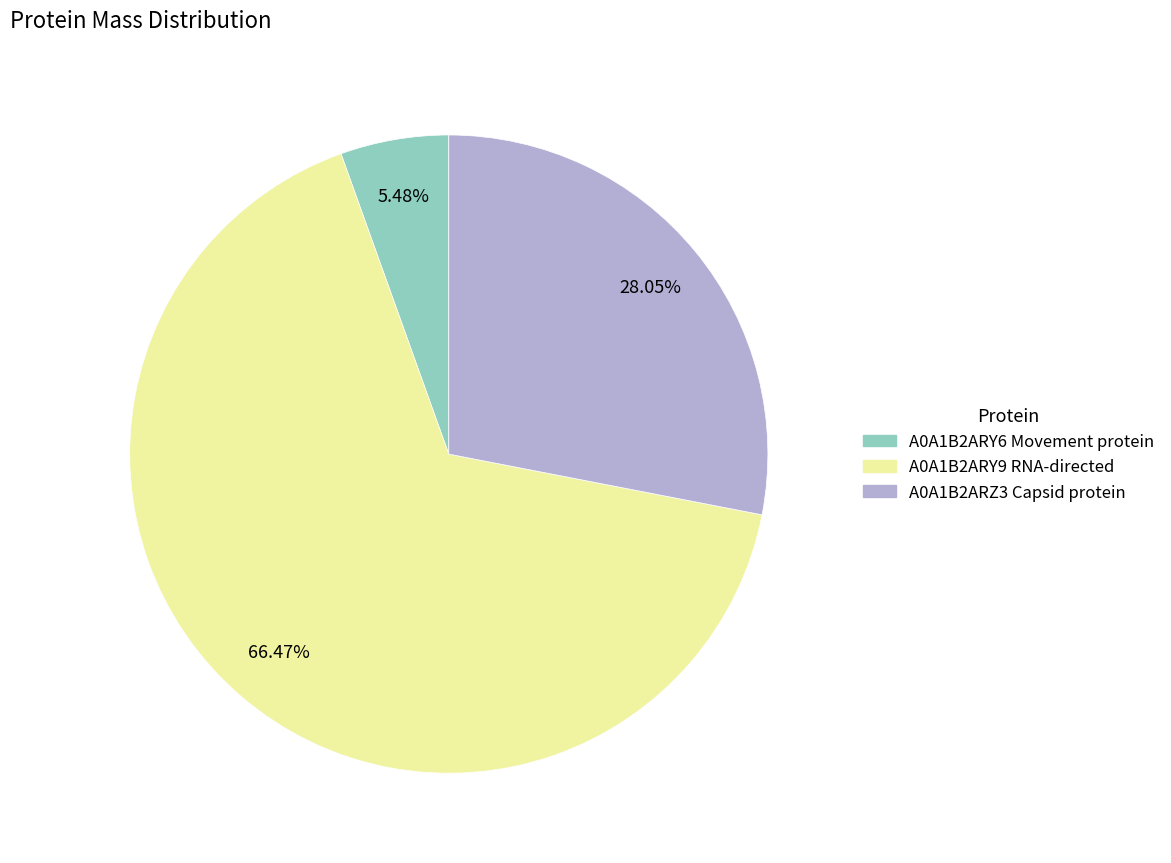

Does A0A1B2ARY6 Movement protein account for over 50% of the chart?

No